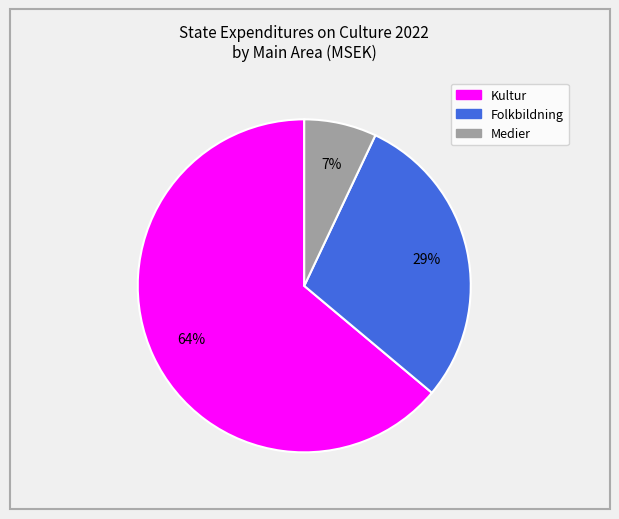

Rank the categories by value from highest to lowest.

Kultur, Folkbildning, Medier